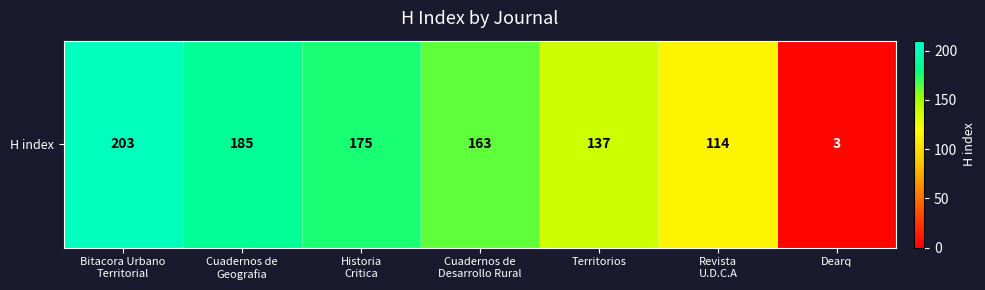

Where does the data first go above 163?

Bitacora Urbano
Territorial